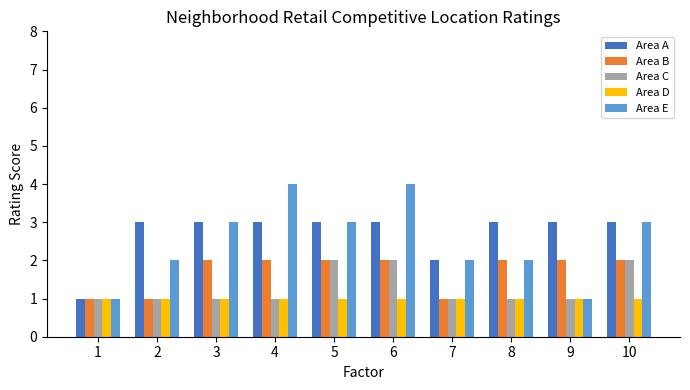

What value does the Area A series have at 6?

3